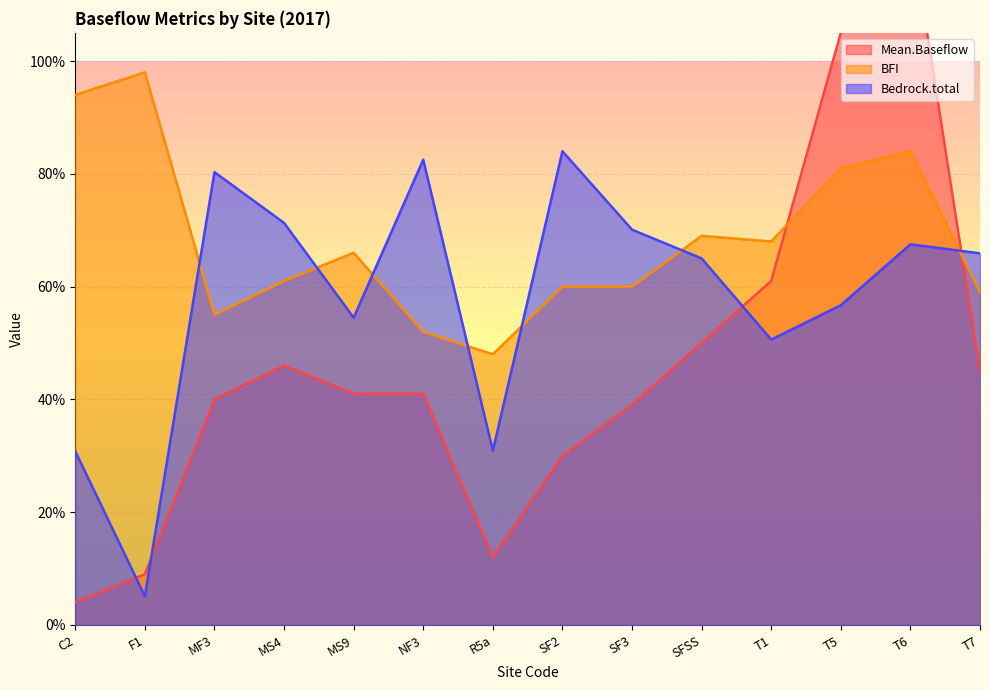

True or false: Mean.Baseflow has more than 1 points higher than both neighbors.

True